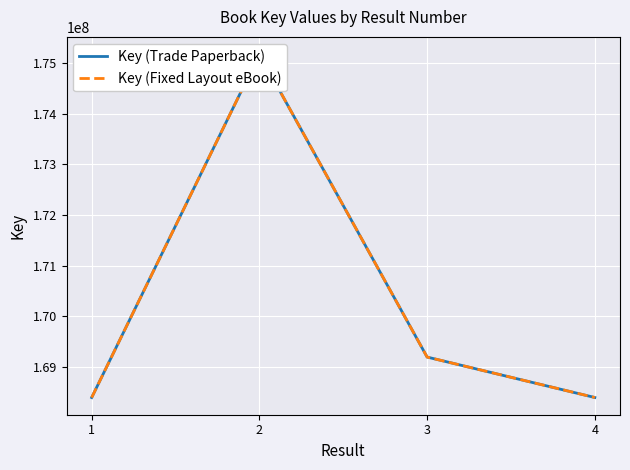

What is the greatest value displayed?

175180196